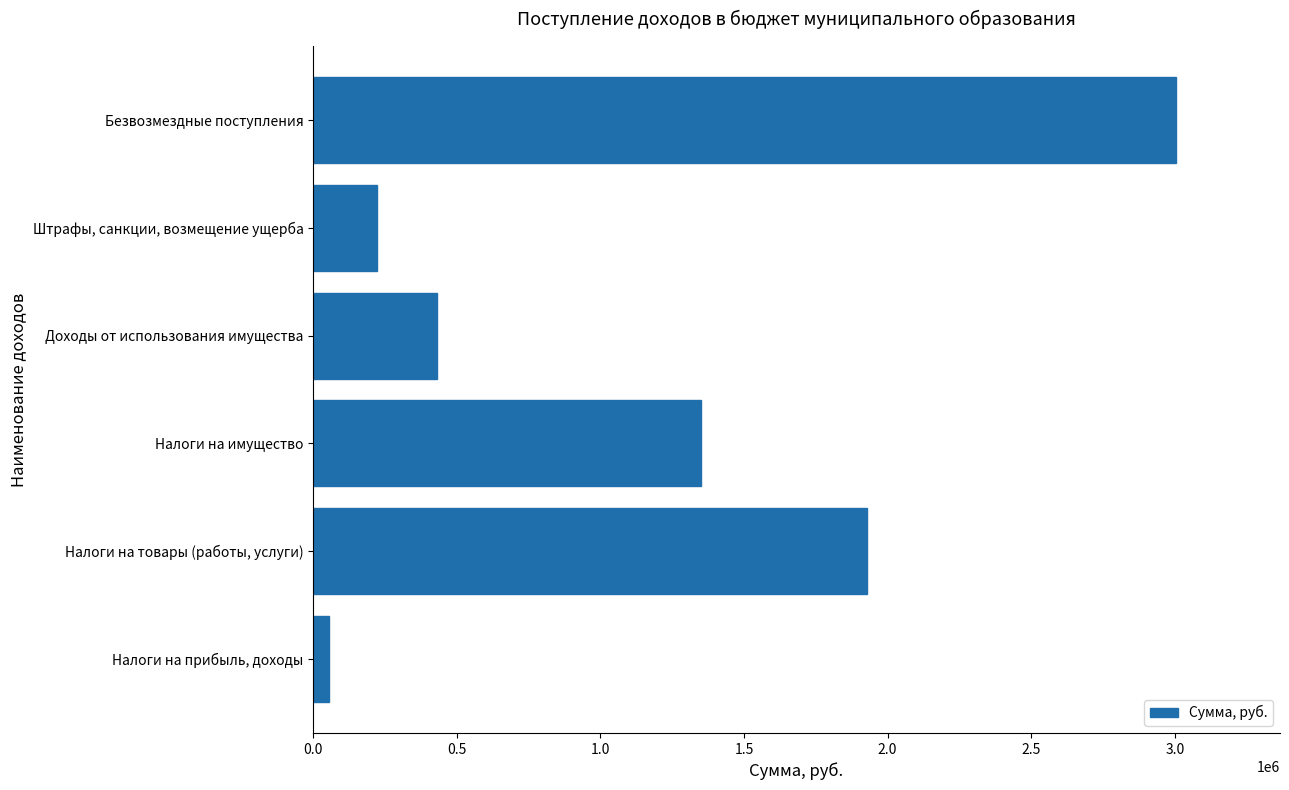

The value at Доходы от использования имущества is 429700.0. True or false?

True